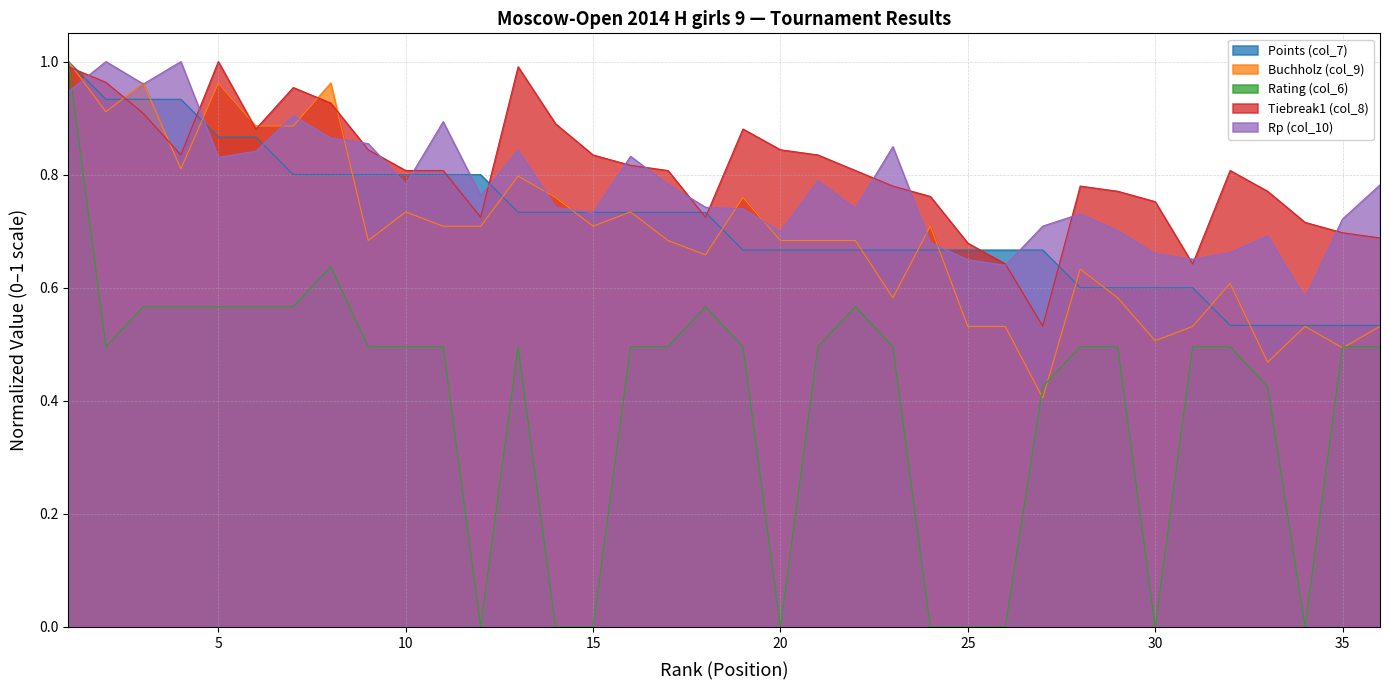

What is the maximum value for Rating (col_6)?

1.0